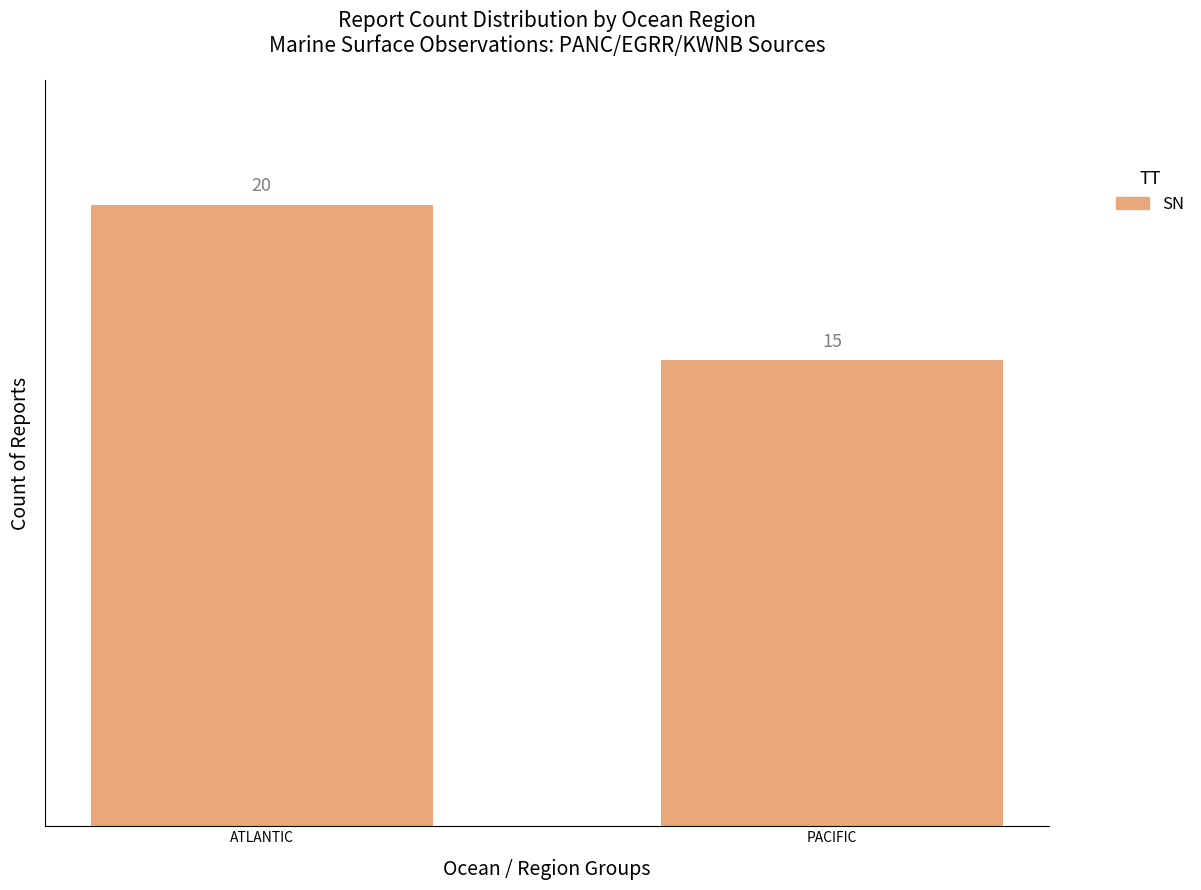

List the labels in order of value, smallest first.

PACIFIC, ATLANTIC